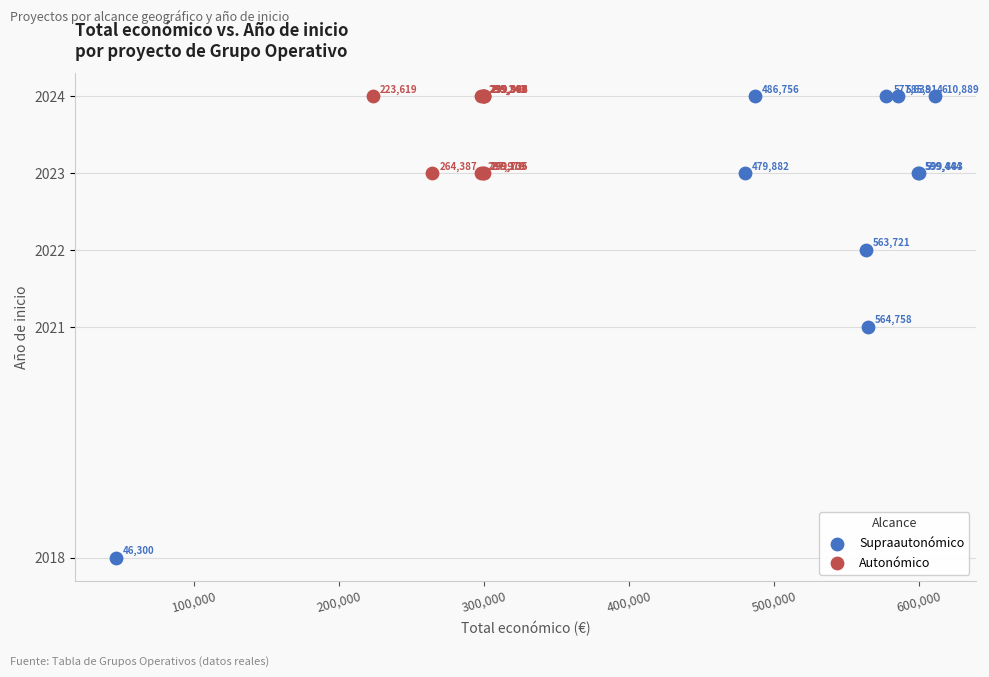

Which series contains the lowest Y value?

Supraautonómico